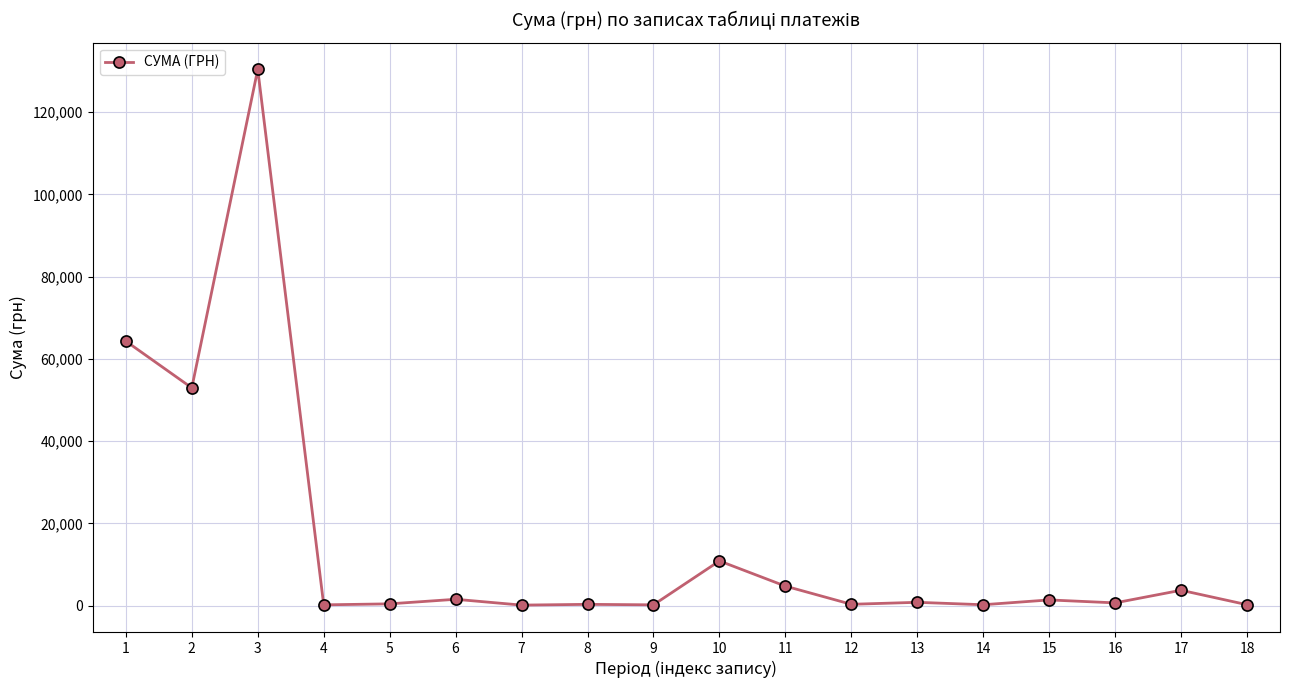

What is the sum of the values at 10 and 15?

12226.7